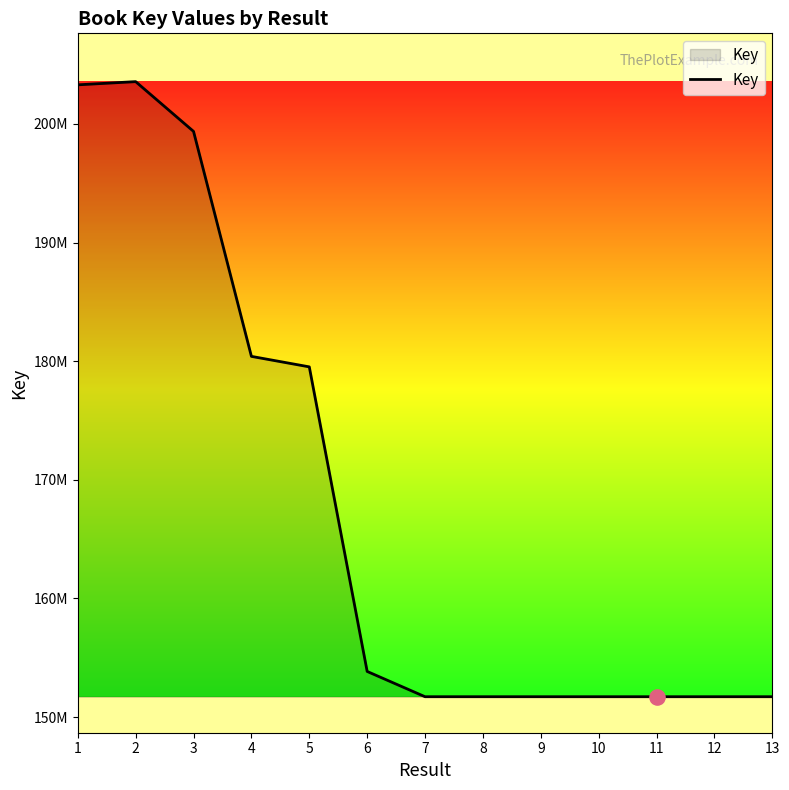

What is the ratio of the value at 4 to the value at 11?

1.2